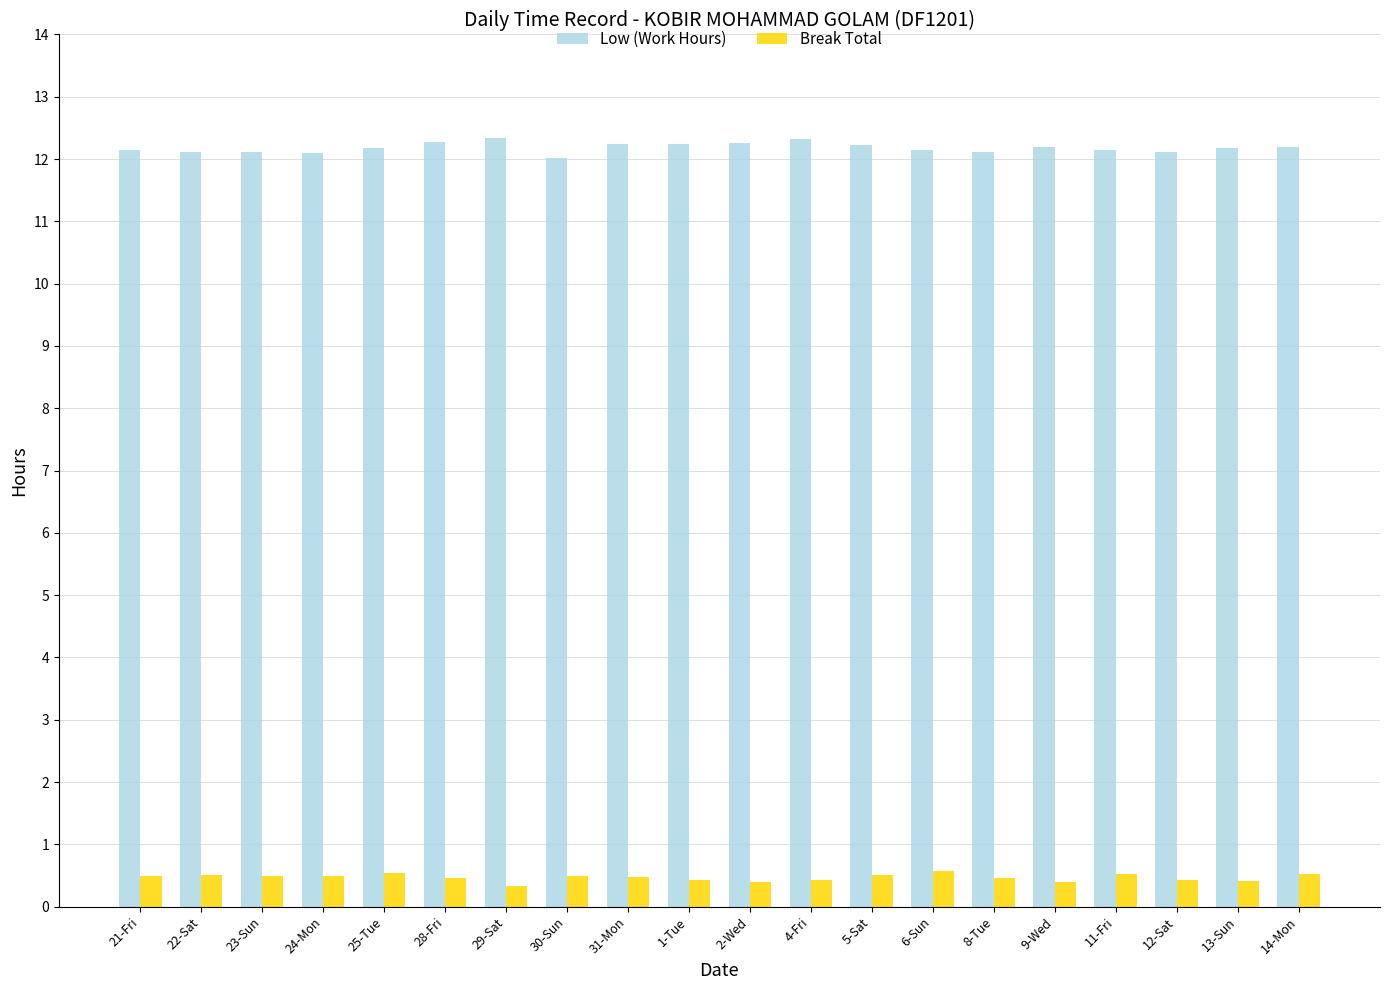

Is it true that Low (Work Hours) equals 15.9 at 22-Sat?

False